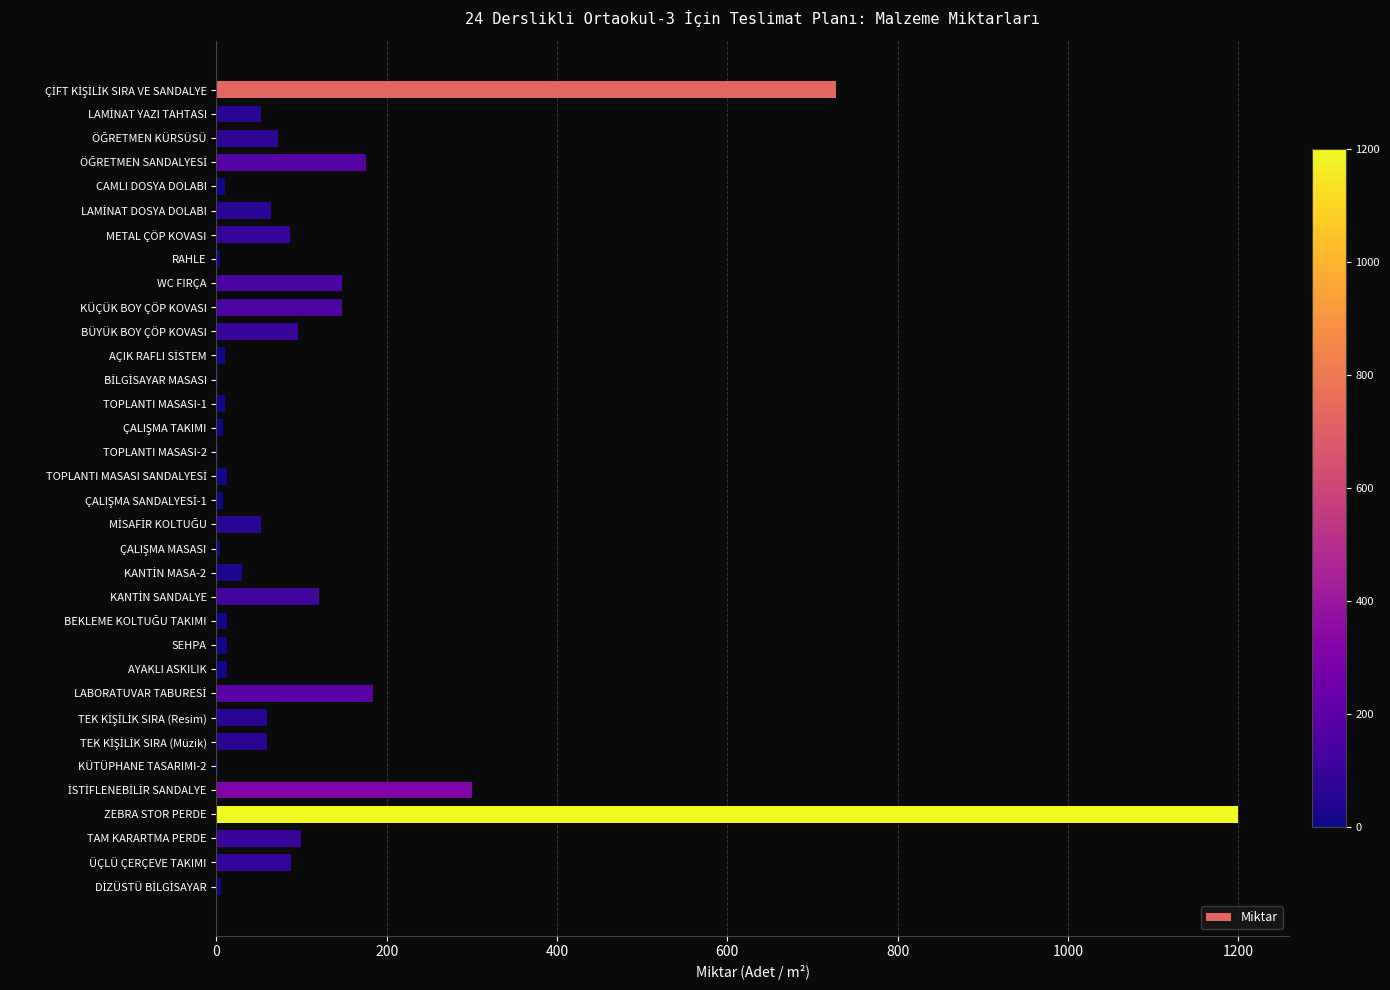

What is the sum of all values?

3878